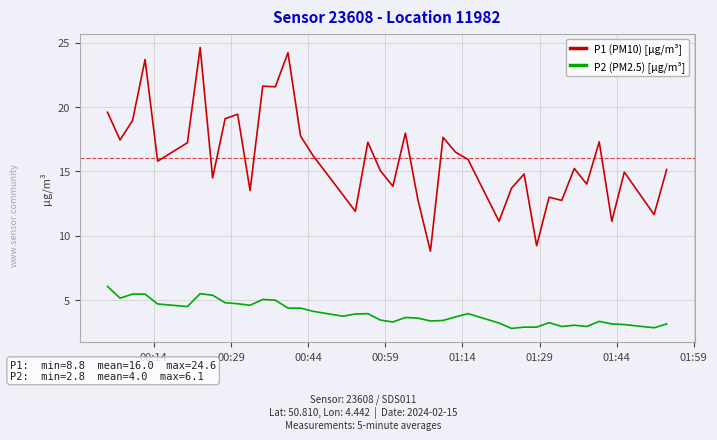

What is the difference between the maximum and minimum values in the P1 (PM10) [µg/m³] series?

15.8